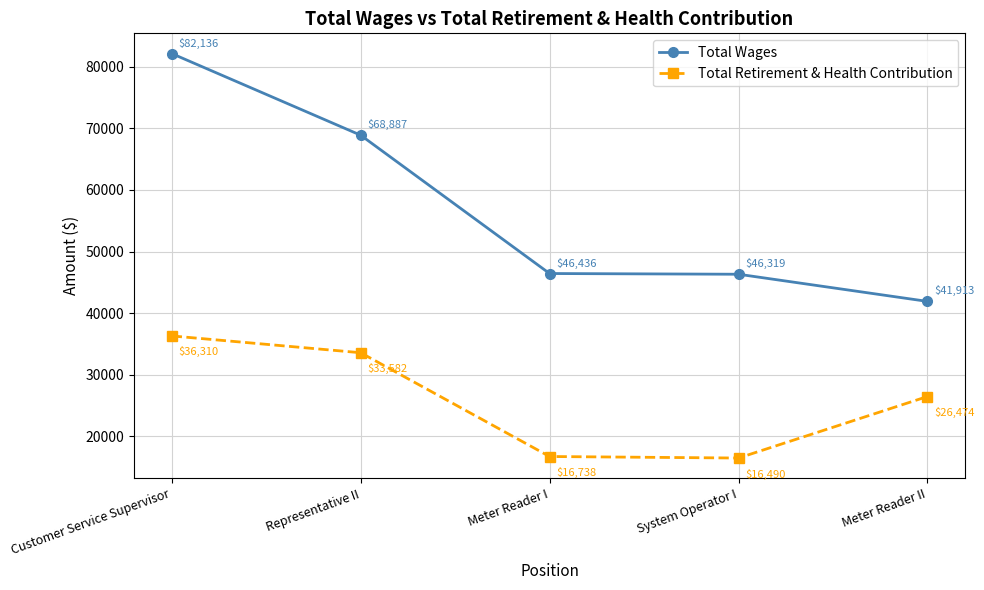

Does the chart display data point markers on the line(s)?

Yes